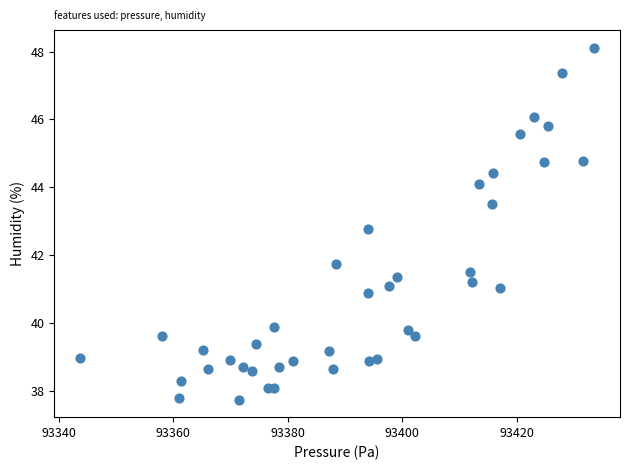

What is the range of X values (max minus min)?

89.8